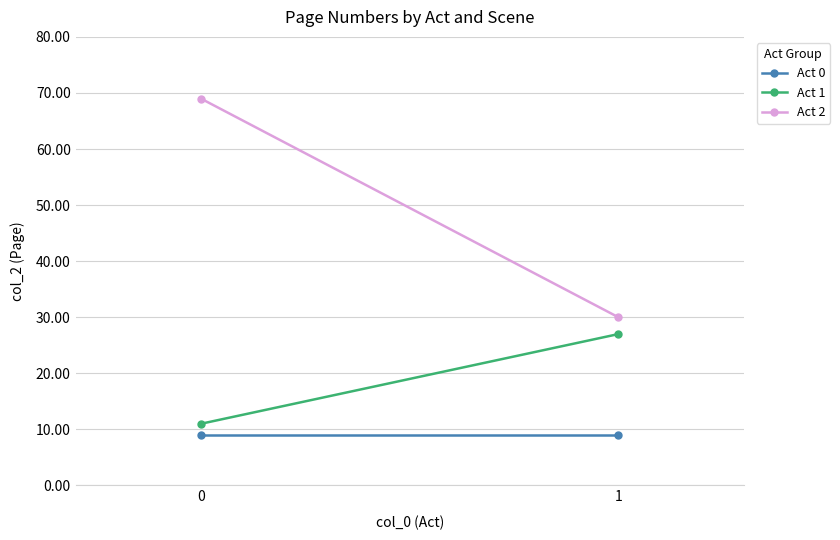

Is the value of Act 0 at 0 greater than the value of Act 1 at 1?

No